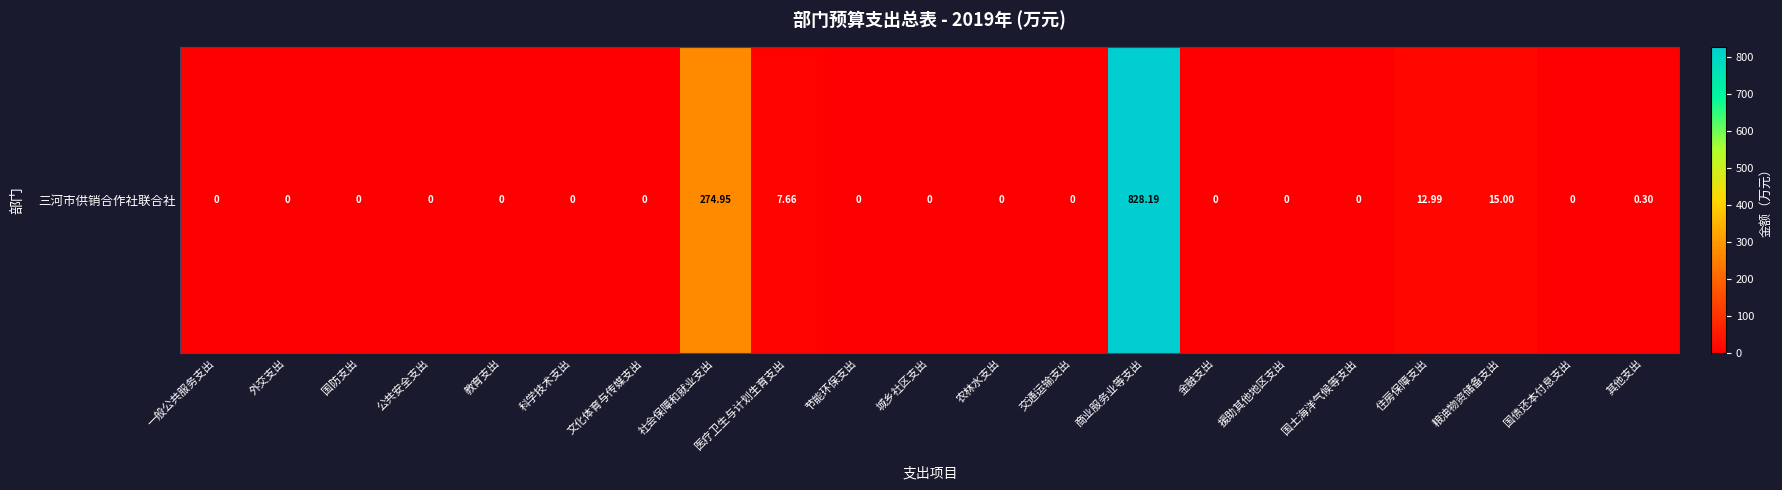

What is the change in value from 一般公共服务支出 to 其他支出?

+0.3